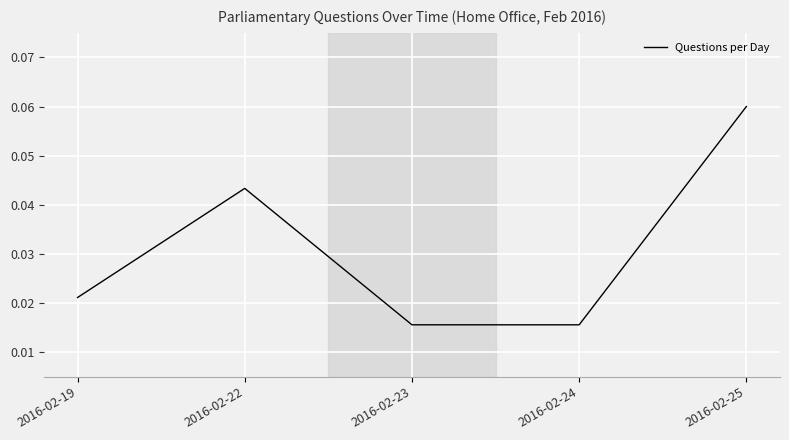

At which category does the chart reach its peak across all series?

2016-02-25